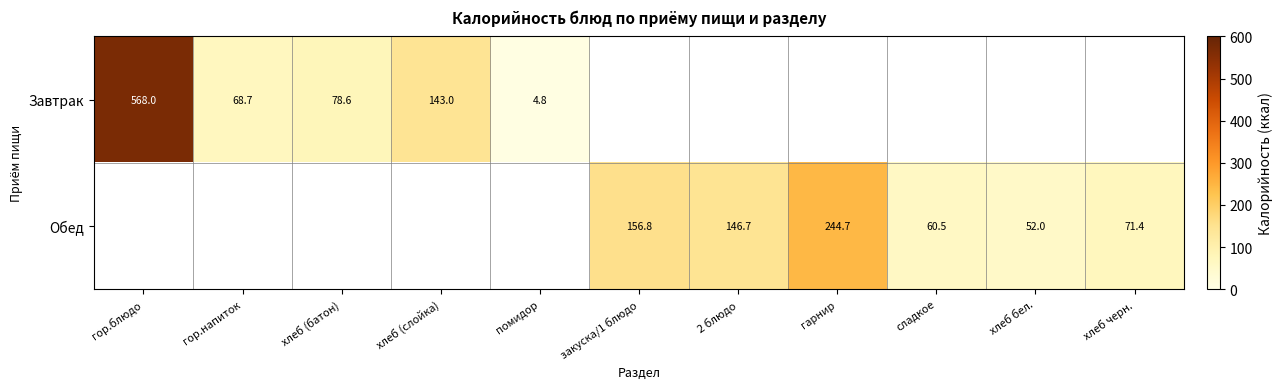

The Обед series shows 15.0 at сладкое. True or false?

False